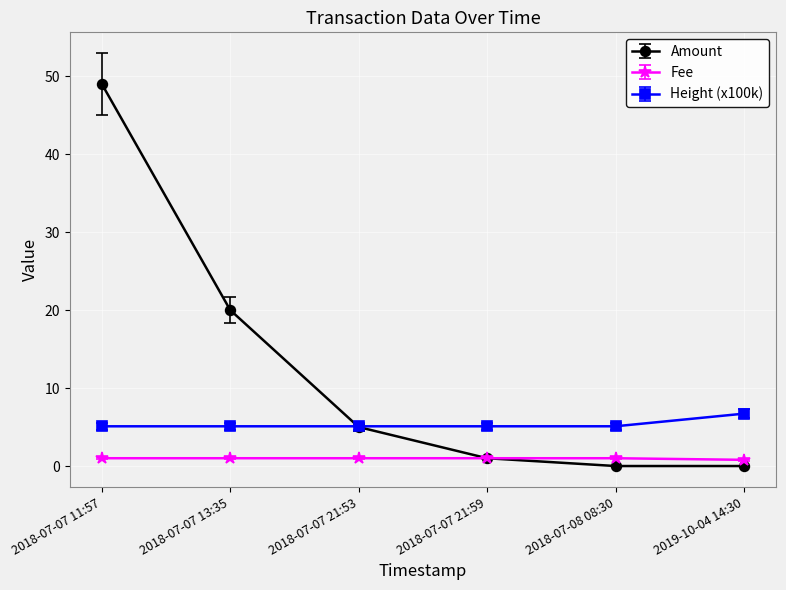

Is it true that Height (x100k) equals 8.2 at 2018-07-07 21:59?

False